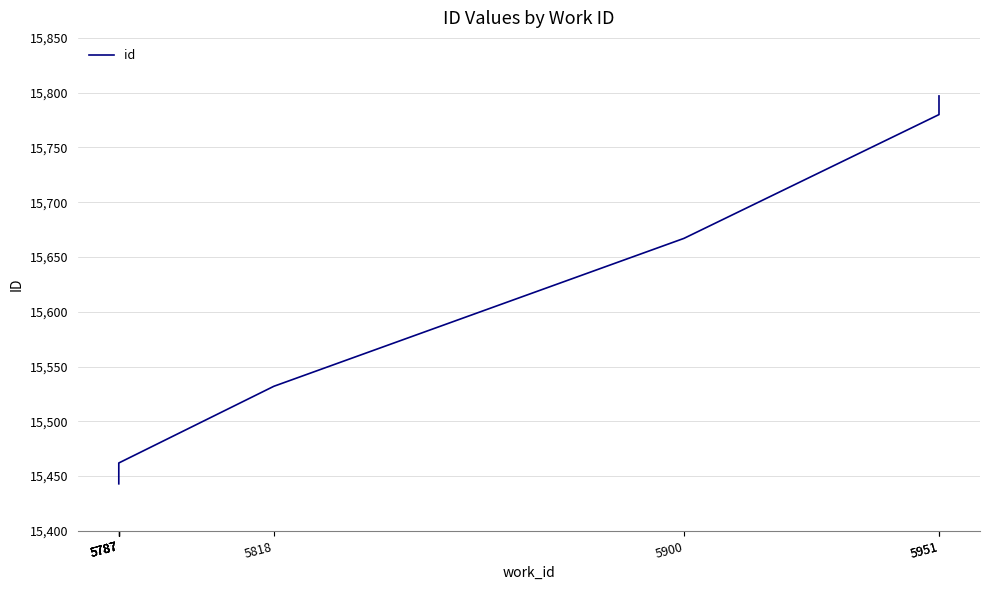

The chart shows a value of 27826 at 5951. True or false?

False